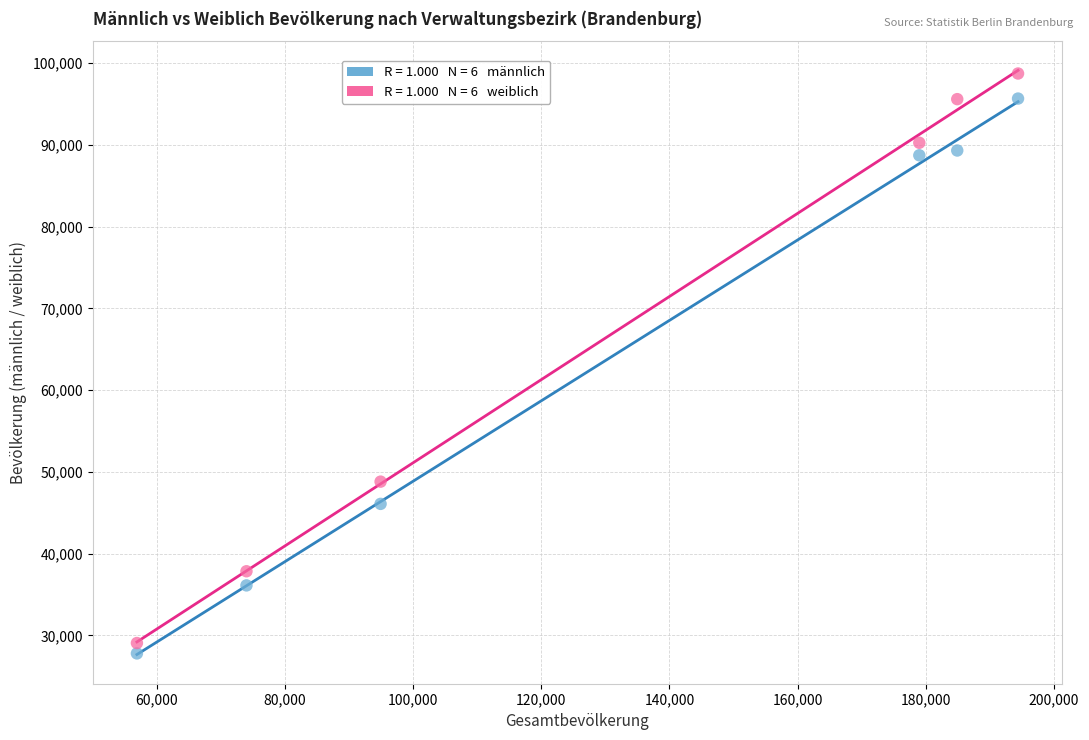

Across all series, what Y value is closest to 63272?

48817